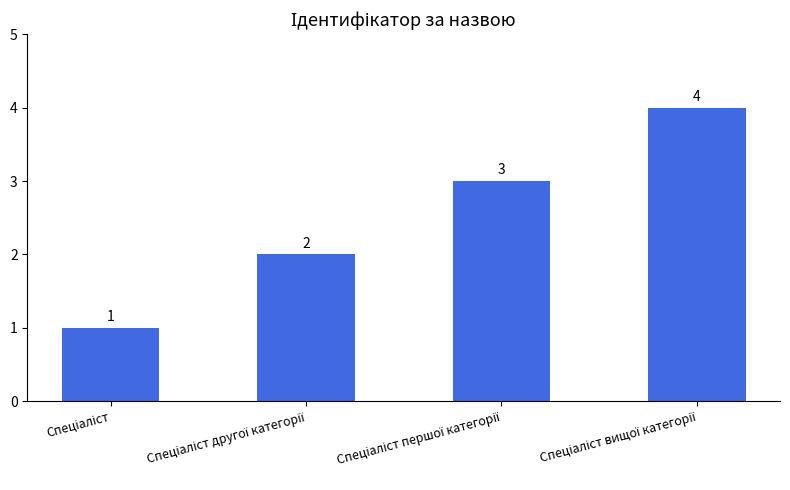

What is the value of the 2nd bar from the left?

2